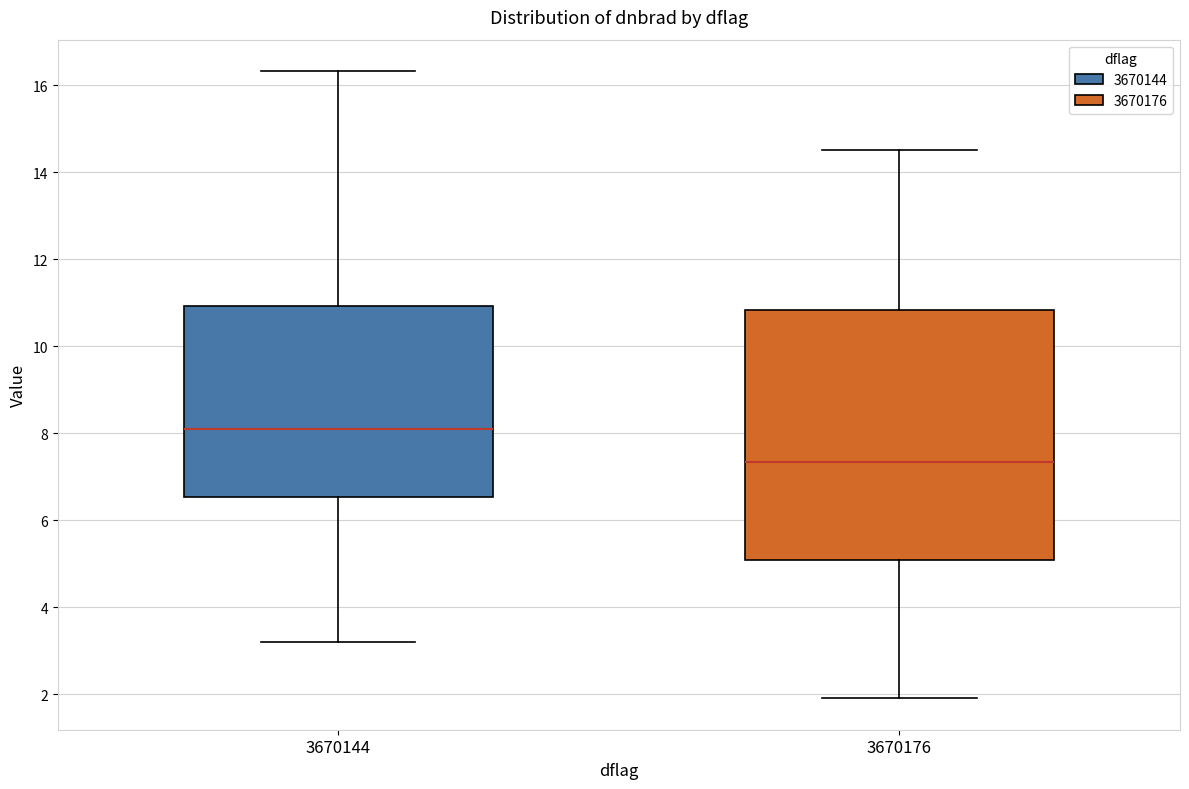

Reading left to right, transcribe this box plot: for each box, give where its median line is, the range the box spans, and where its two whiskers end, as read against the y-axis. The values are not printed on the chart, so give them approximately, as read against the axis.

3670144: median 8.2, box 6.6 to 11.0, whiskers 3.2 to 16.4
3670176: median 7.4, box 5.0 to 10.8, whiskers 2.0 to 14.6